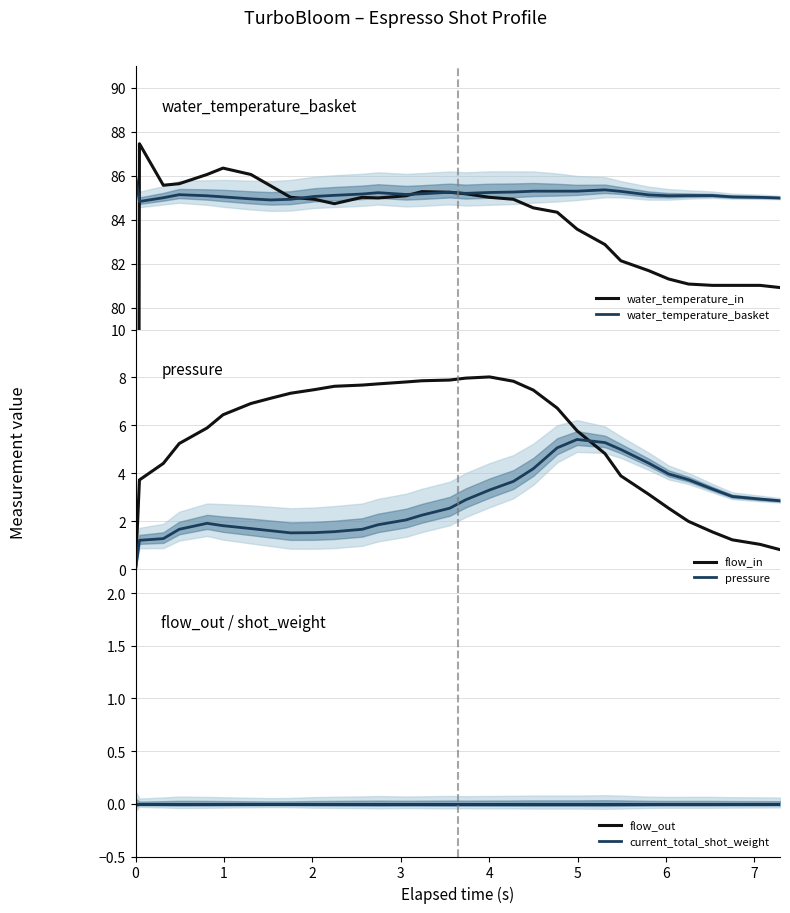

What is the highest value of the water_temperature_basket series?

86.0